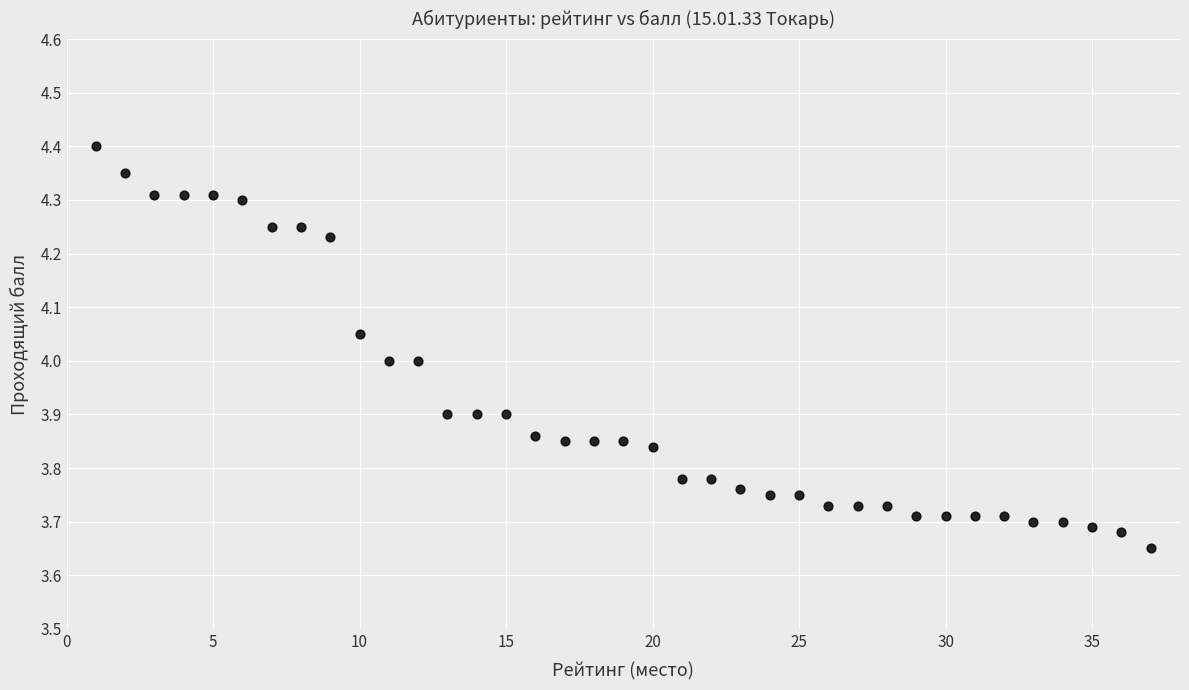

What is the range of X values (max minus min)?

36.0